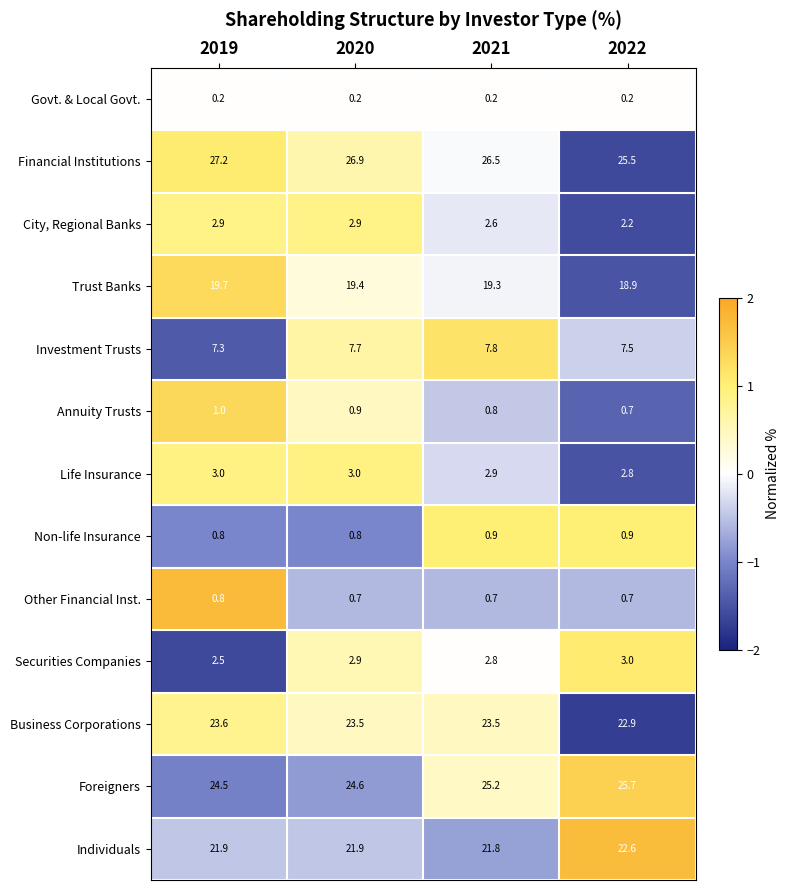

Read the Foreigners value at 2022.

25.7